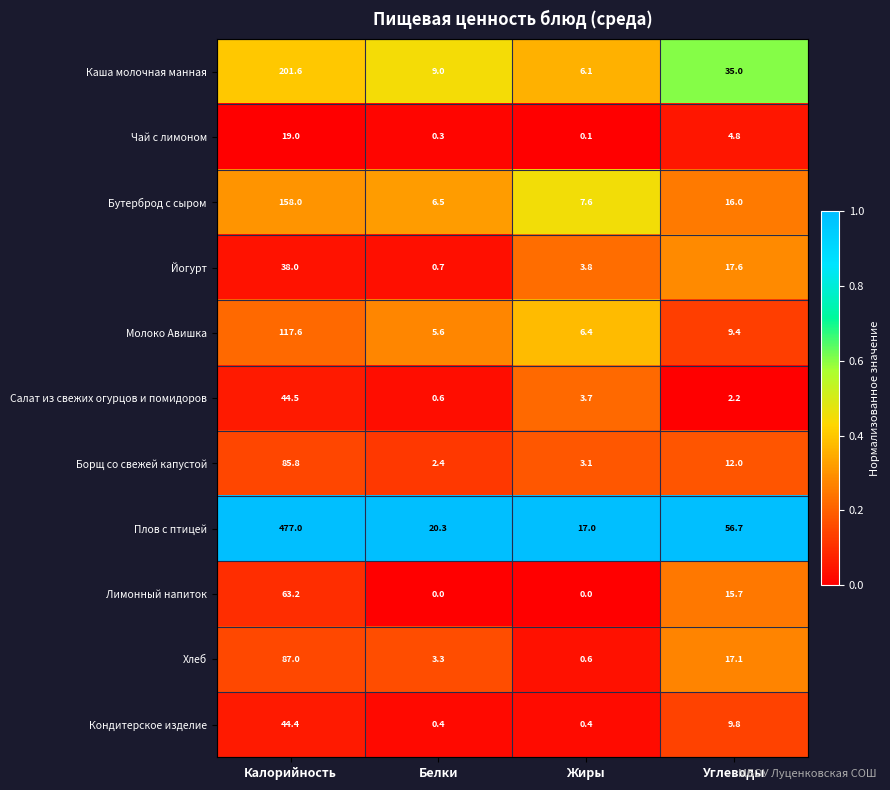

At which category does the chart reach its peak across all series?

Калорийность